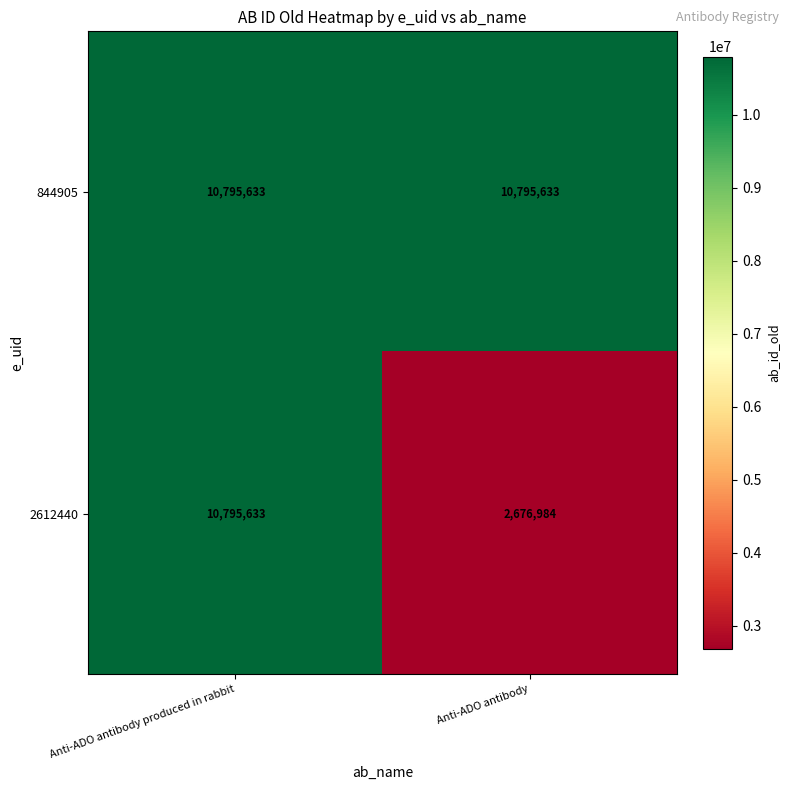

Rank the series at Anti-ADO antibody from lowest to highest value.

2612440, 844905